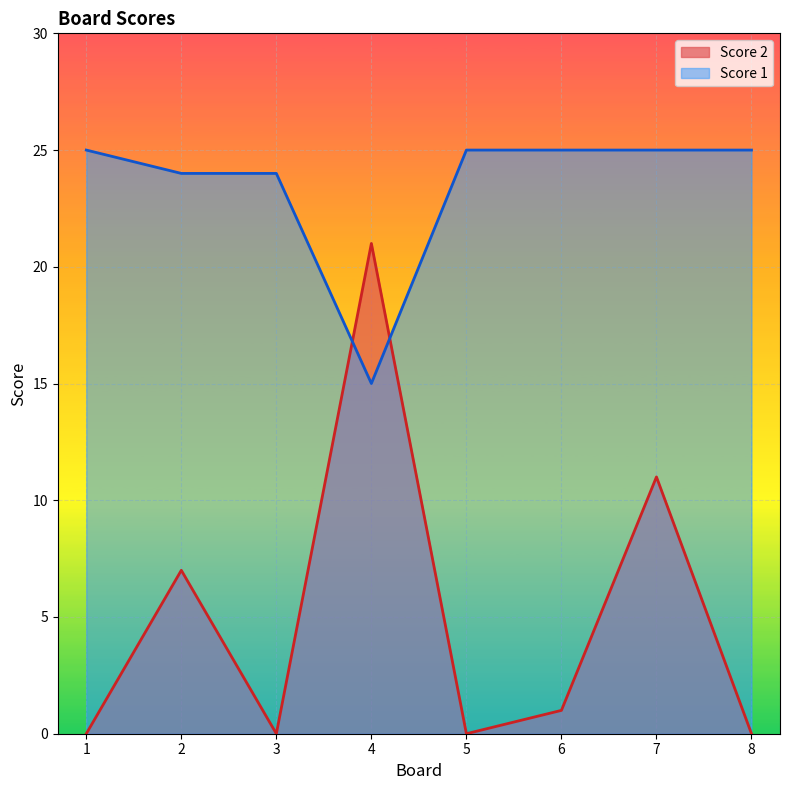

What is the value of the Score 1 point at the 4th from the left?

15